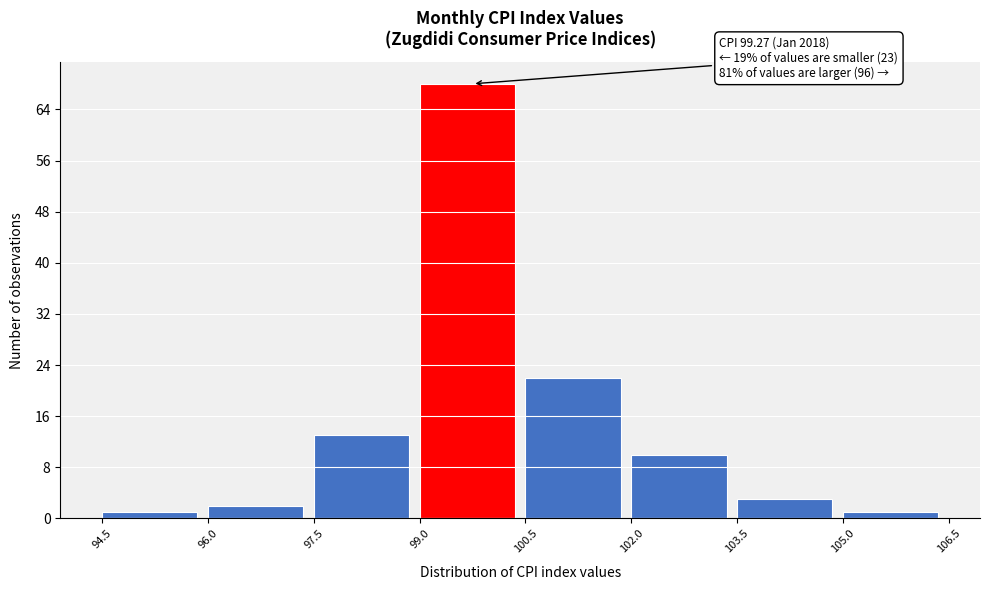

Over which range of the x-axis is the bar tallest?

99.0 to 100.5